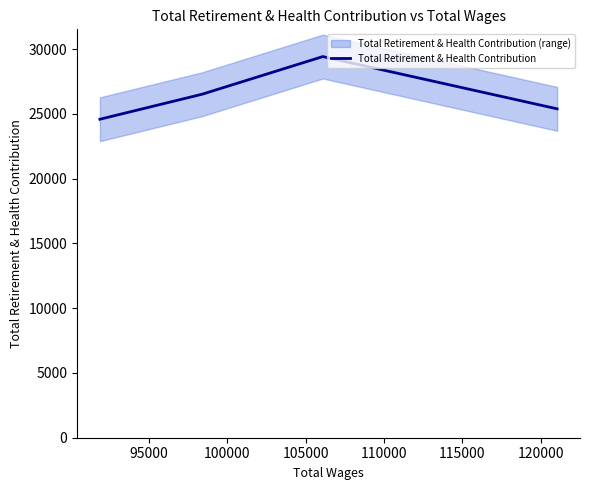

Is this an area chart (filled region under the line)?

No